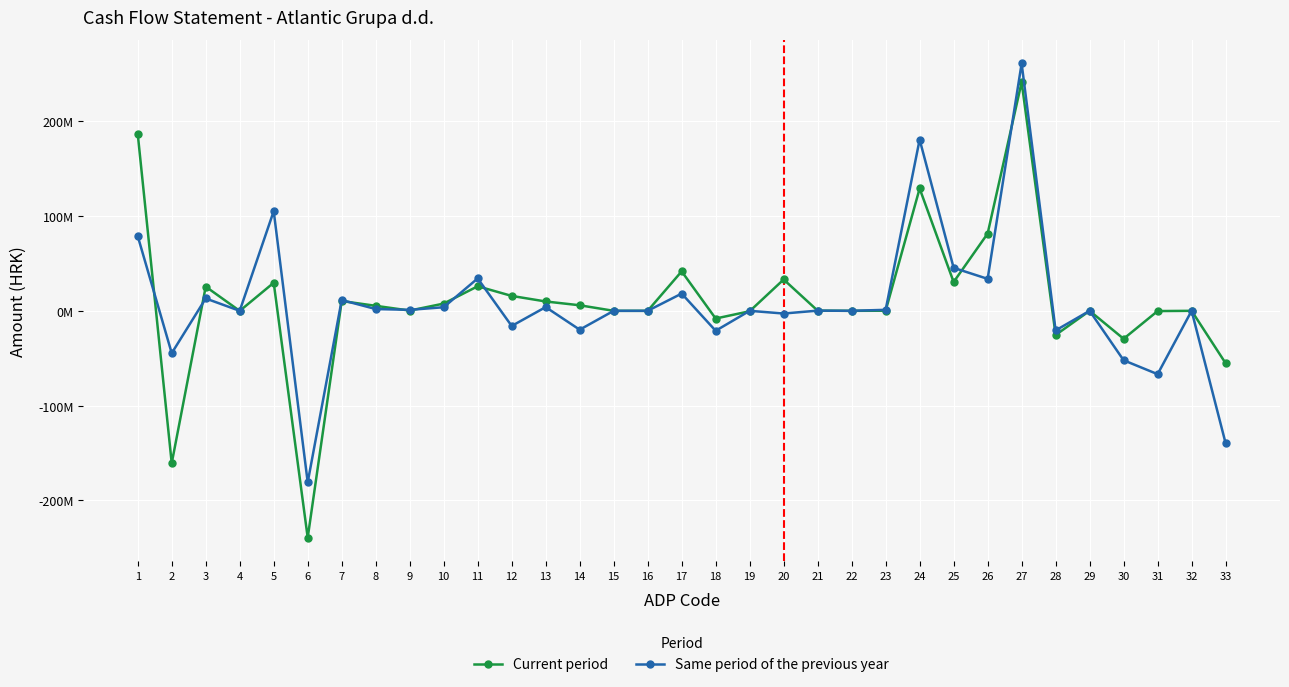

Where is the first local maximum for Current period?

3